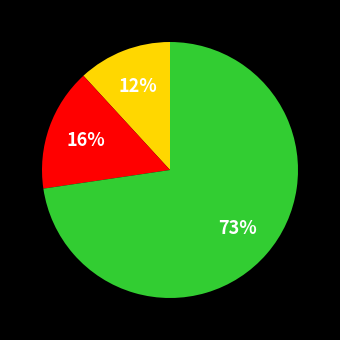

To the nearest percent, what is the average slice percentage?

33%